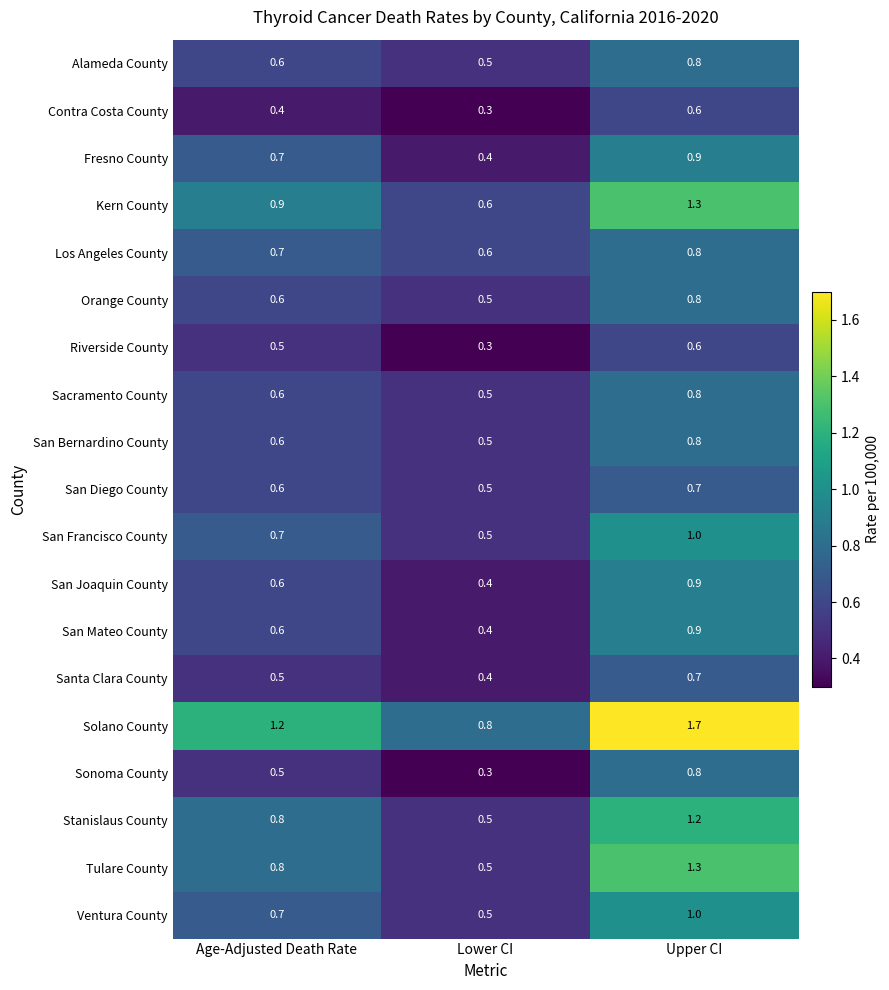

Rank the categories by Alameda County value from highest to lowest.

Upper CI, Age-Adjusted Death Rate, Lower CI